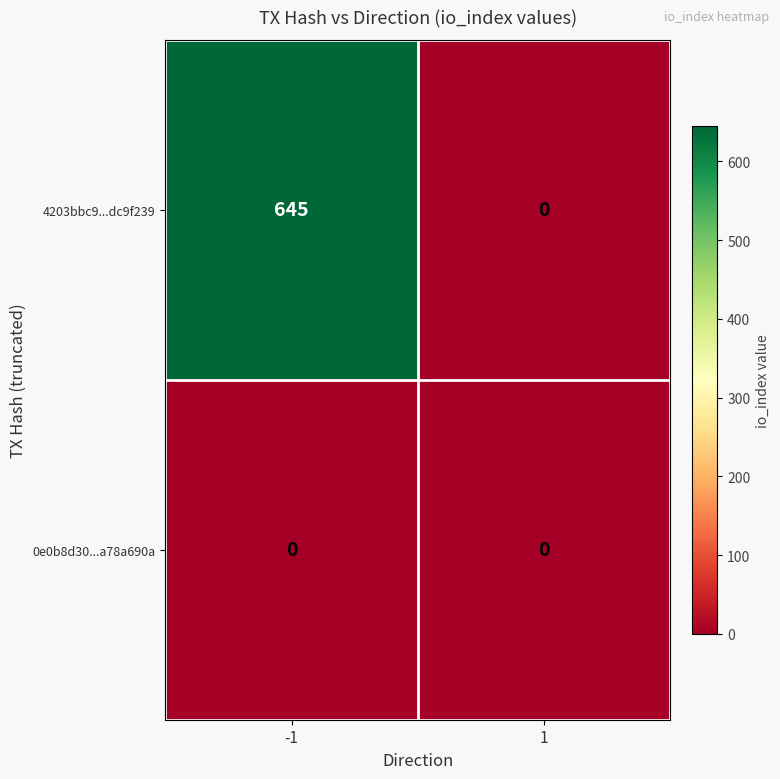

How many distinct data groups are displayed?

2